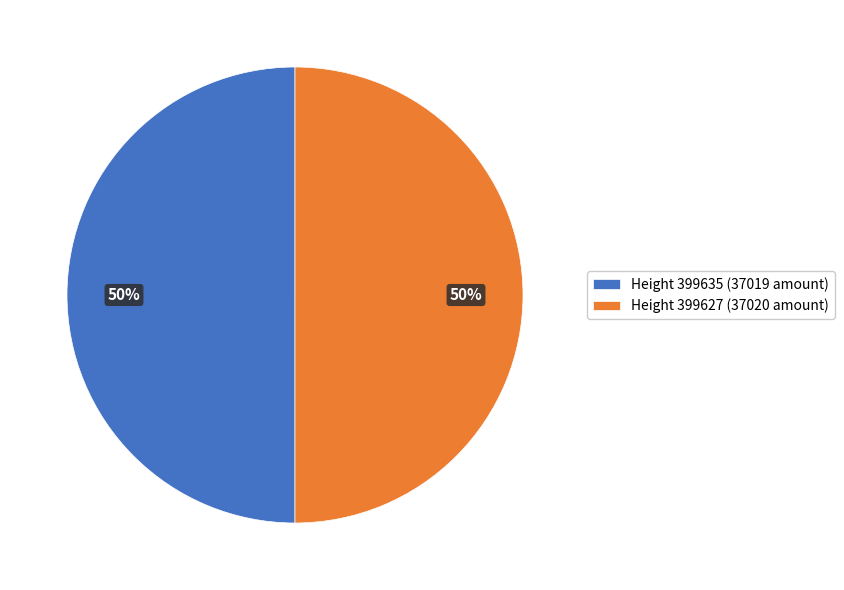

How many slices are in this pie chart?

2